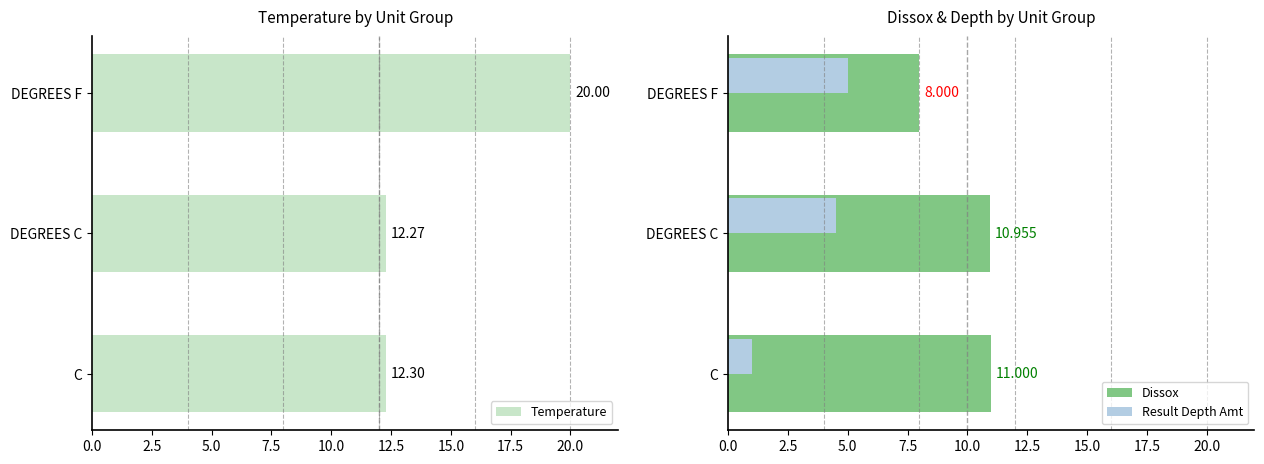

Reading right to left, transcribe all the data shown in this chart.

Temperature: 5.0=20.0	2.5=12.3	0.0=12.3
Dissox: 5.0=8.0	2.5=11.0	0.0=11.0
Result Depth Amt: 5.0=5.0	2.5=4.5	0.0=1.0